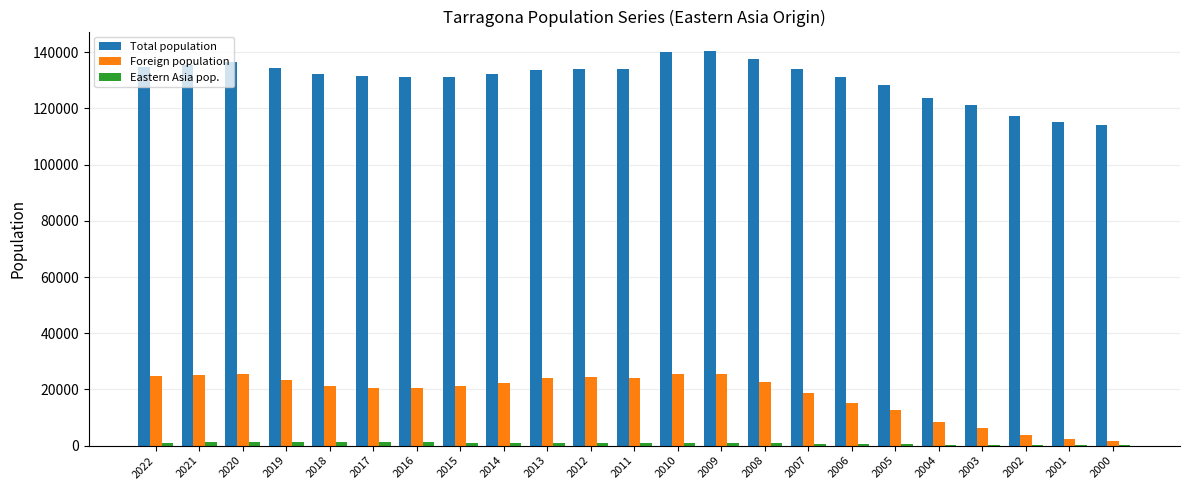

What is the total value across all series at 2010?

166655